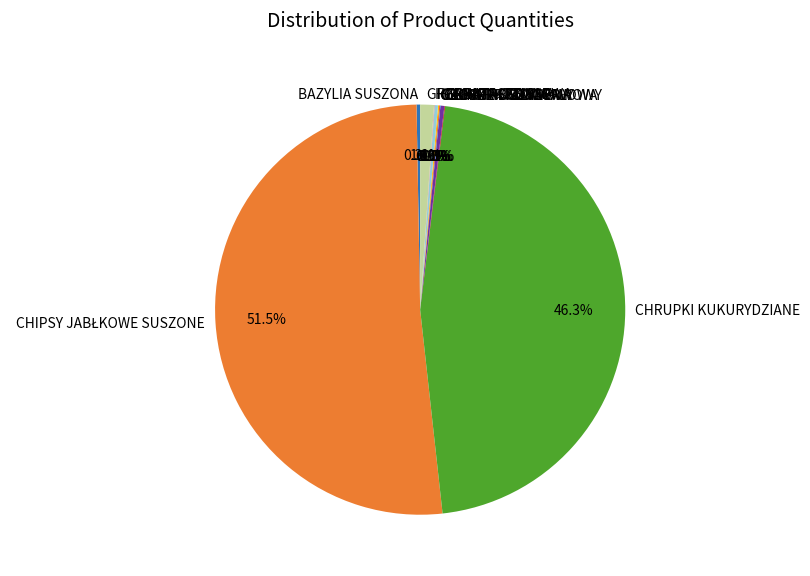

Is BAZYLIA SUSZONA the majority of the pie?

No